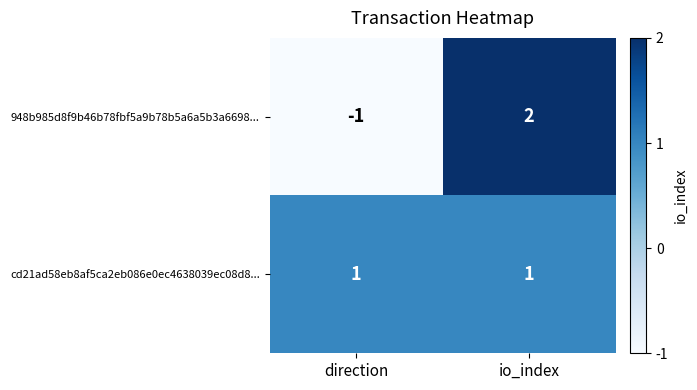

True or false: cd21ad58eb8af5ca2eb086e0ec4638039ec08d8... has a value of 1 at direction.

True